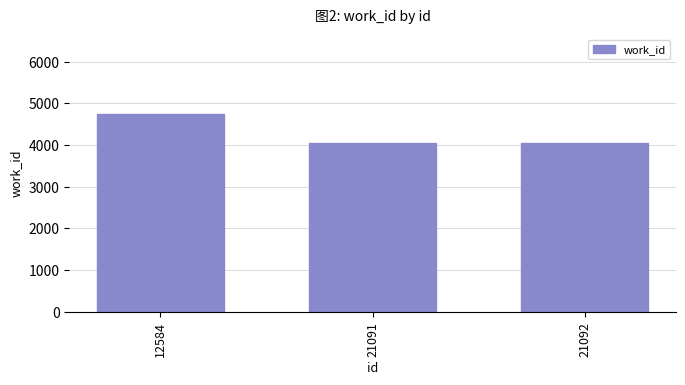

What is the sum of the values at 21091 and 12584?

8794